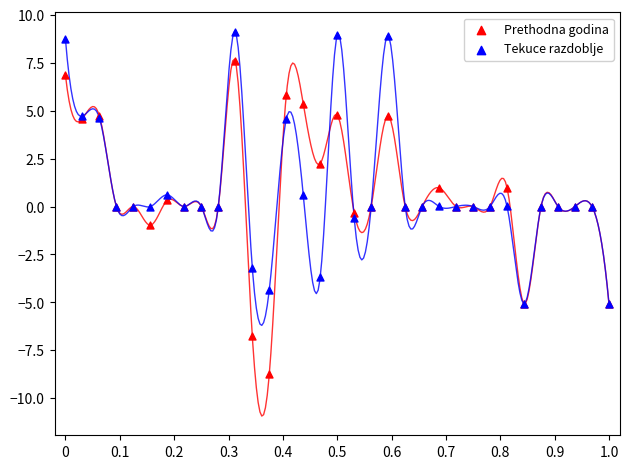

Which series has the widest spread of Y values?

Prethodna godina